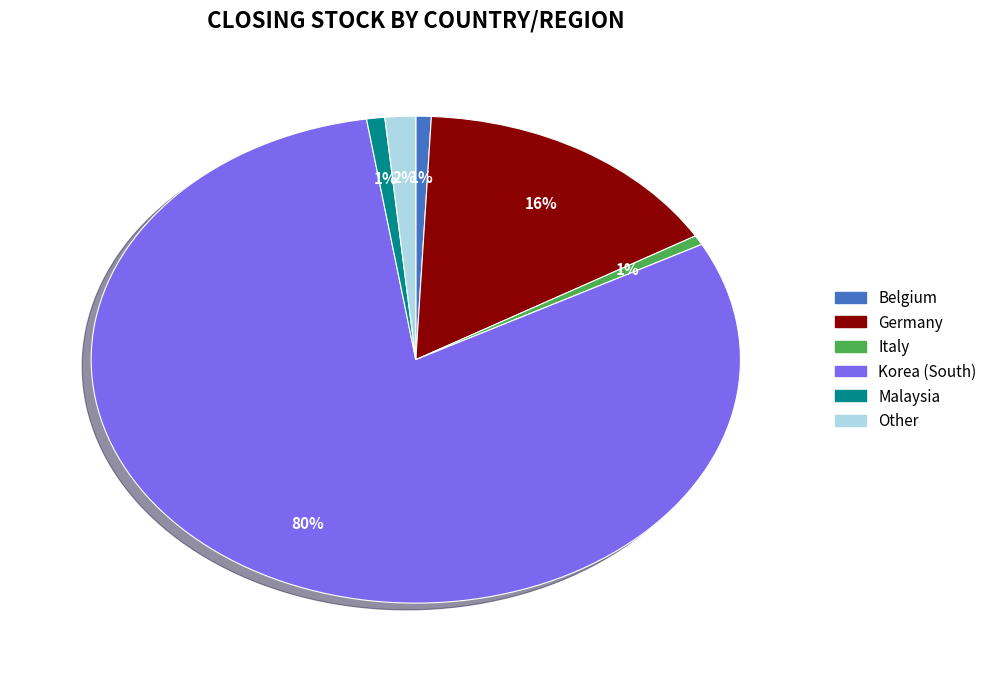

To the nearest percent, what is the average slice percentage?

17%